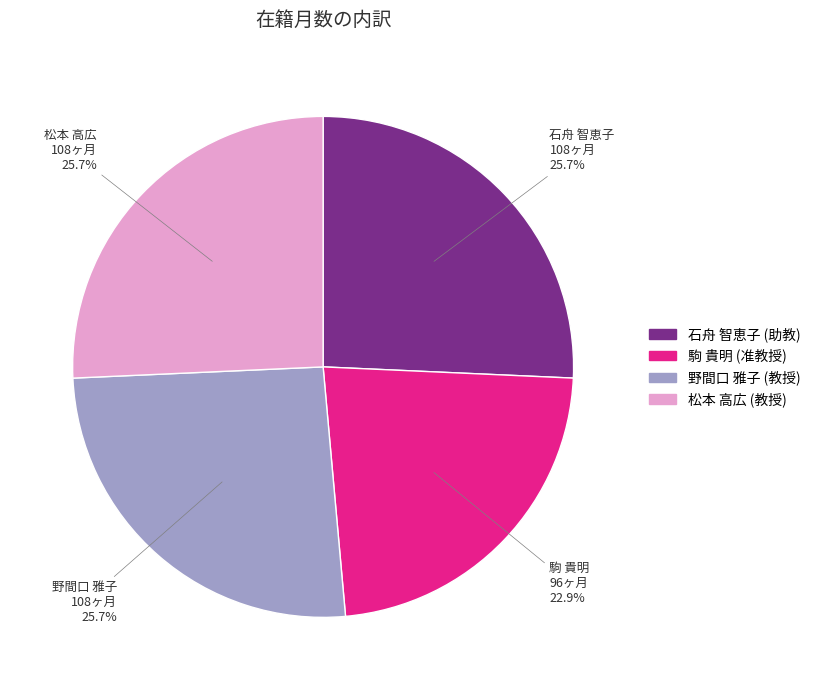

What is the ratio of the value at 松本 高広 to the value at 石舟 智恵子?

1.0